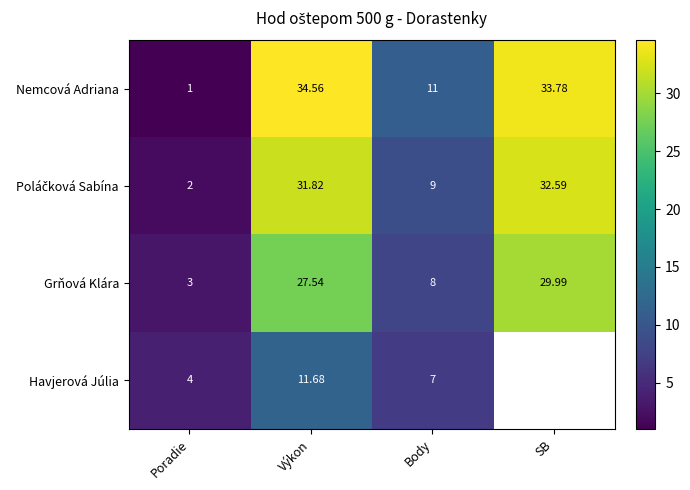

What is the sum of the Grňová Klára values at Poradie and SB?

33.0